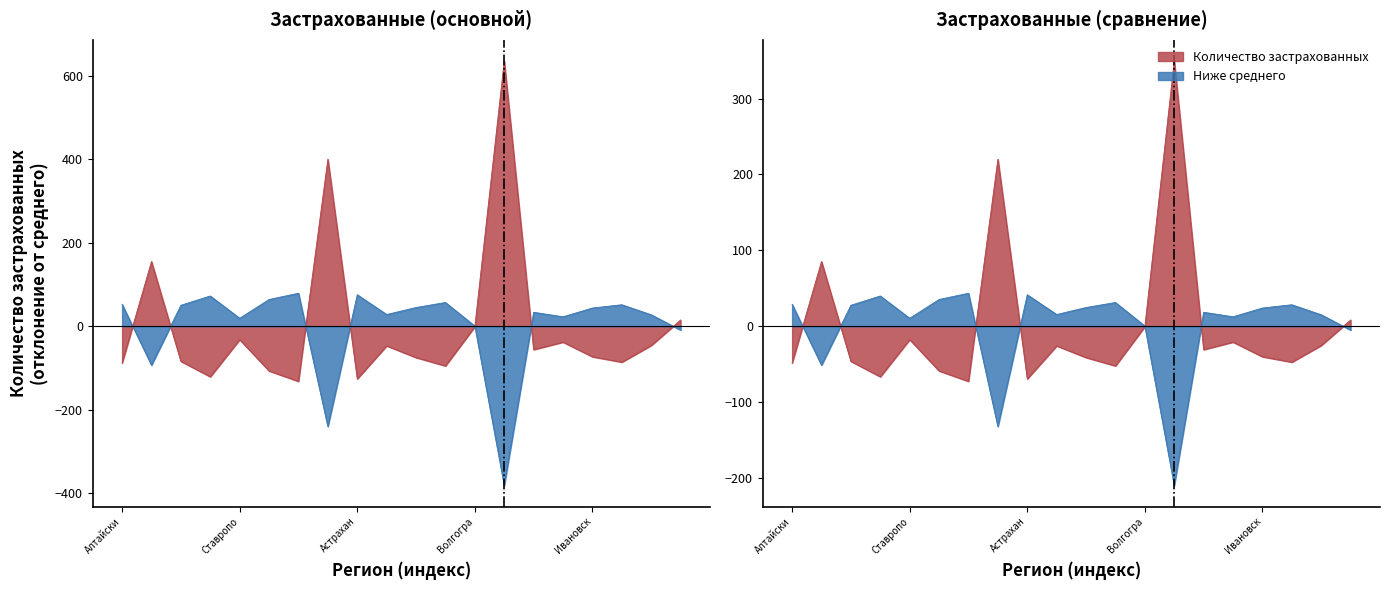

How many interior local peaks (higher than both neighbors) does the data have?

6